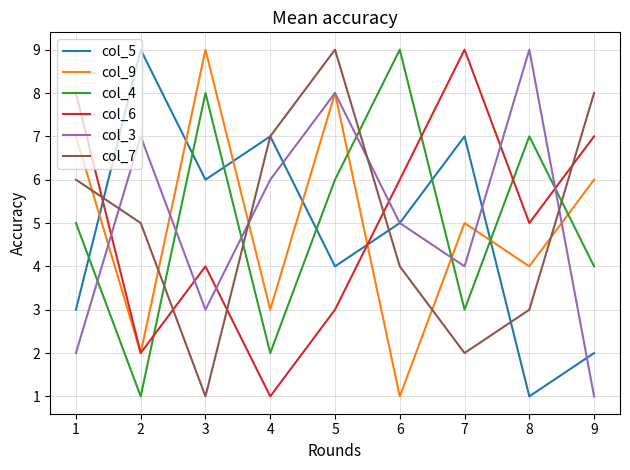

The col_3 series shows 3 at 5. True or false?

False